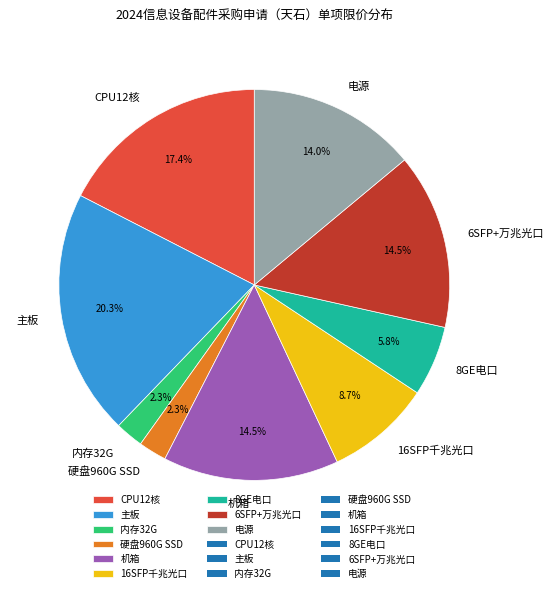

Is the sum of 内存32G and 16SFP千兆光口 greater than half?

No